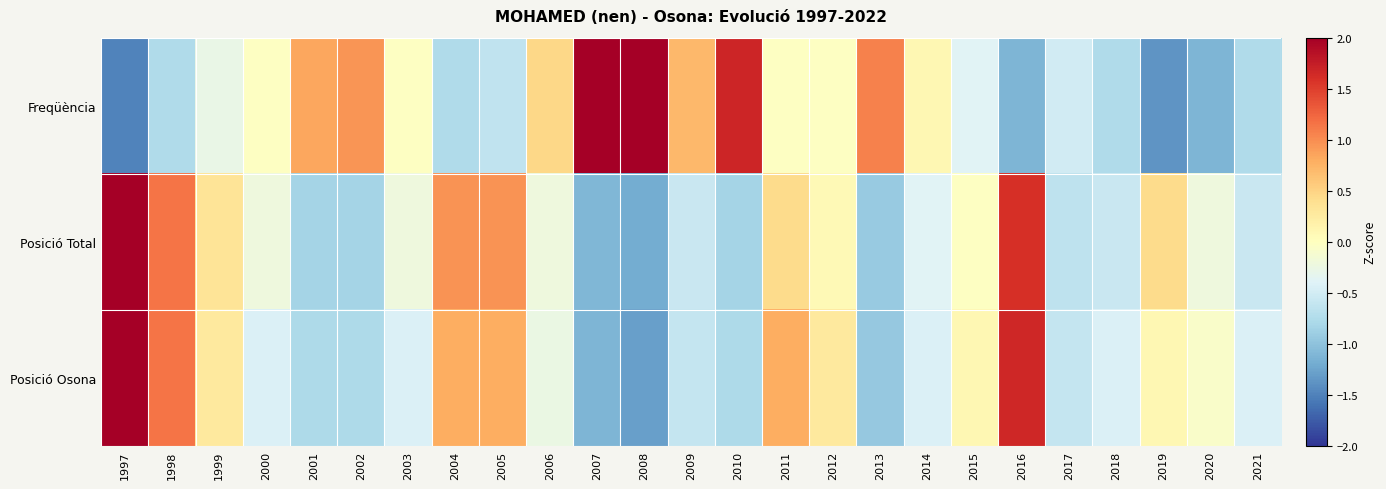

At how many categories does at least one series exceed 1?

7